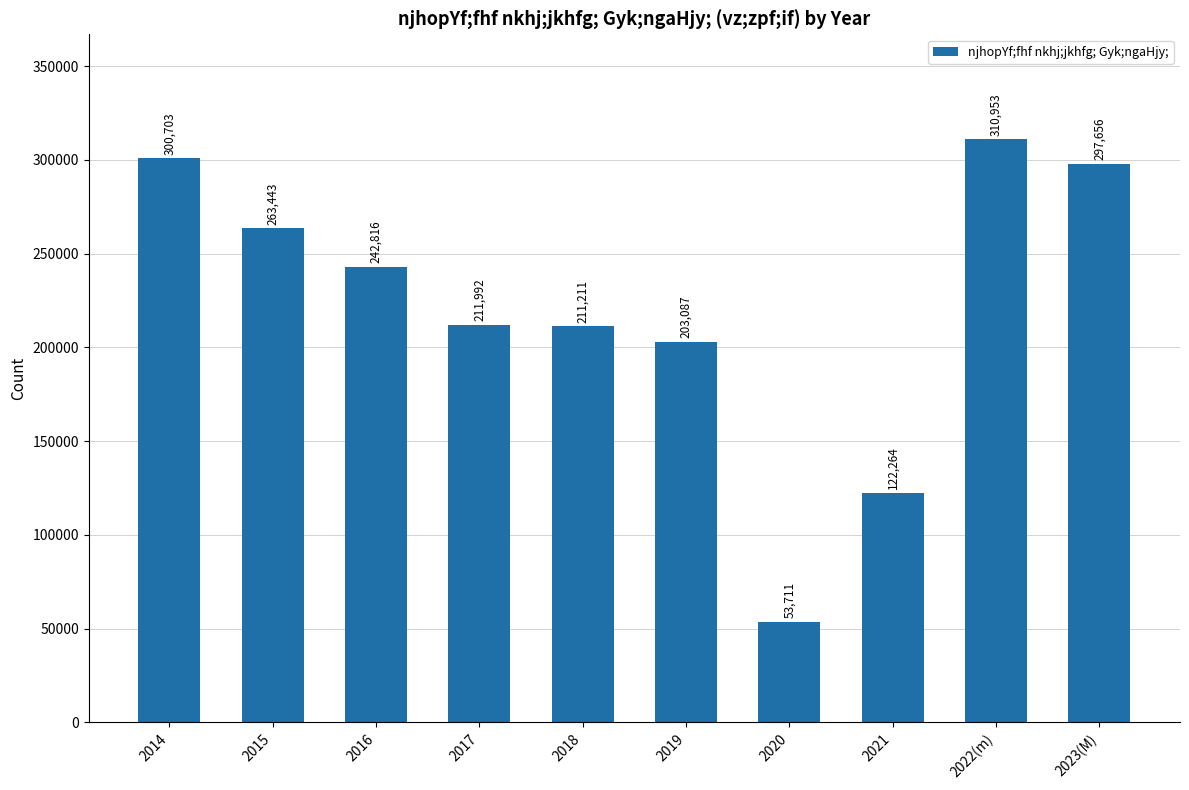

The chart shows a value of 297656 at 2023(M). True or false?

True